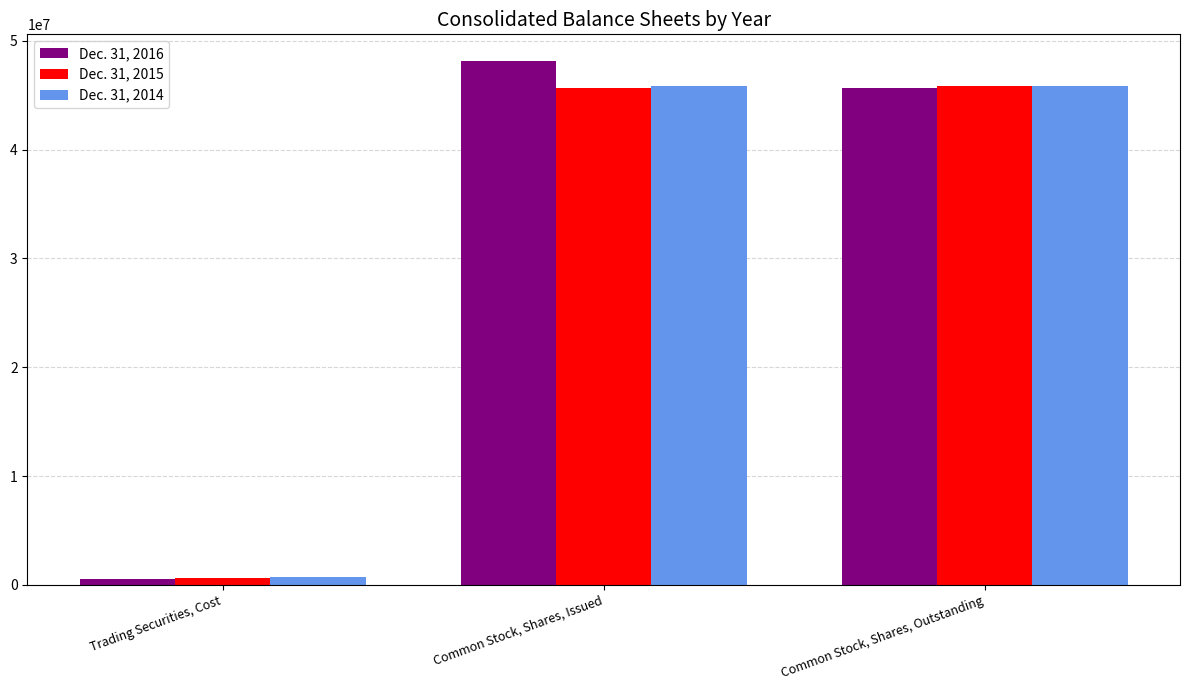

Where does the Dec. 31, 2016 series first go above 45662417?

Common Stock, Shares, Issued